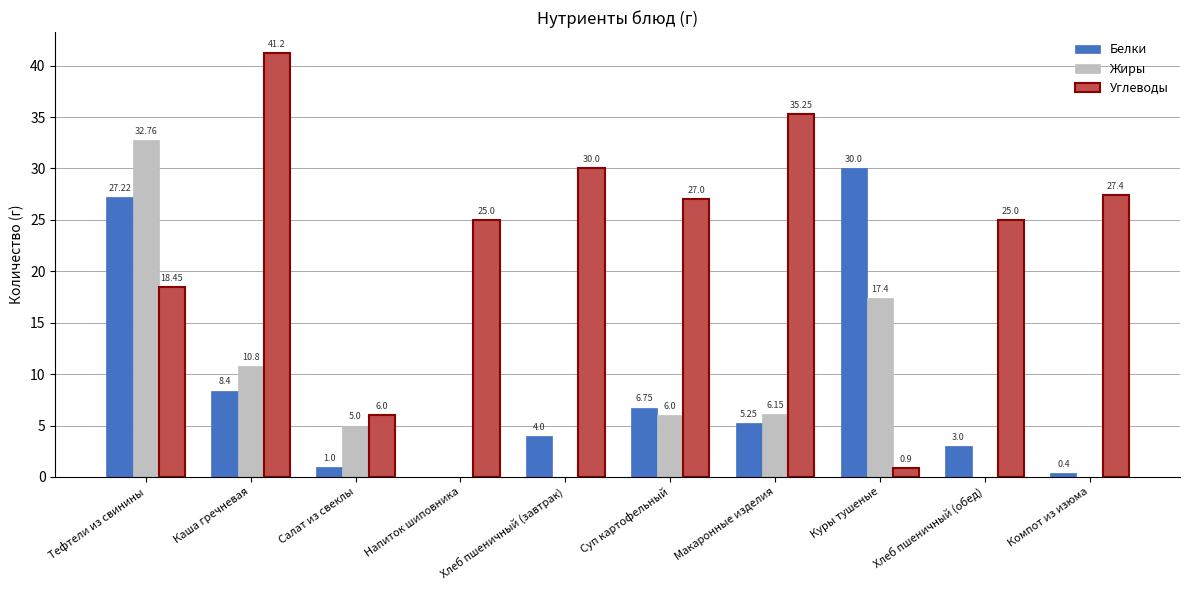

At which category is the sum across all series the highest?

Тефтели из свинины